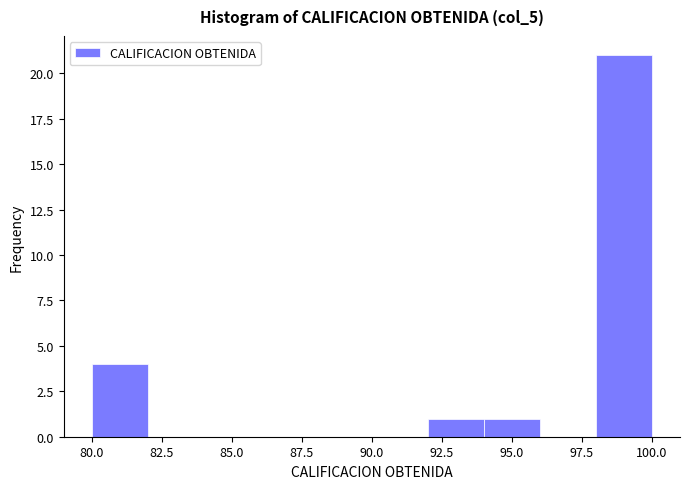

Over which range of the x-axis is the bar tallest?

98 to 100